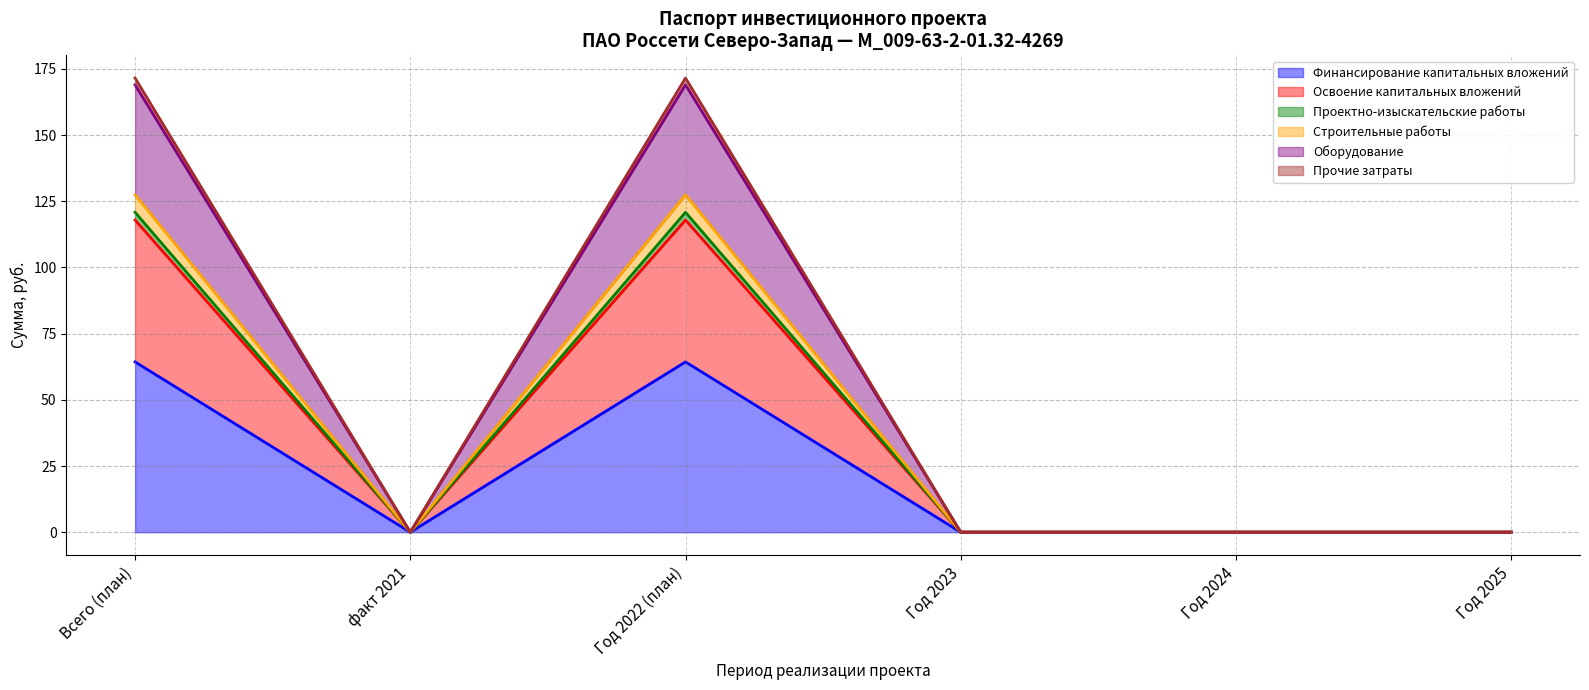

What are all the series names shown in the legend?

Финансирование капитальных вложений, Освоение капитальных вложений, Проектно-изыскательские работы, Строительные работы, Оборудование, Прочие затраты